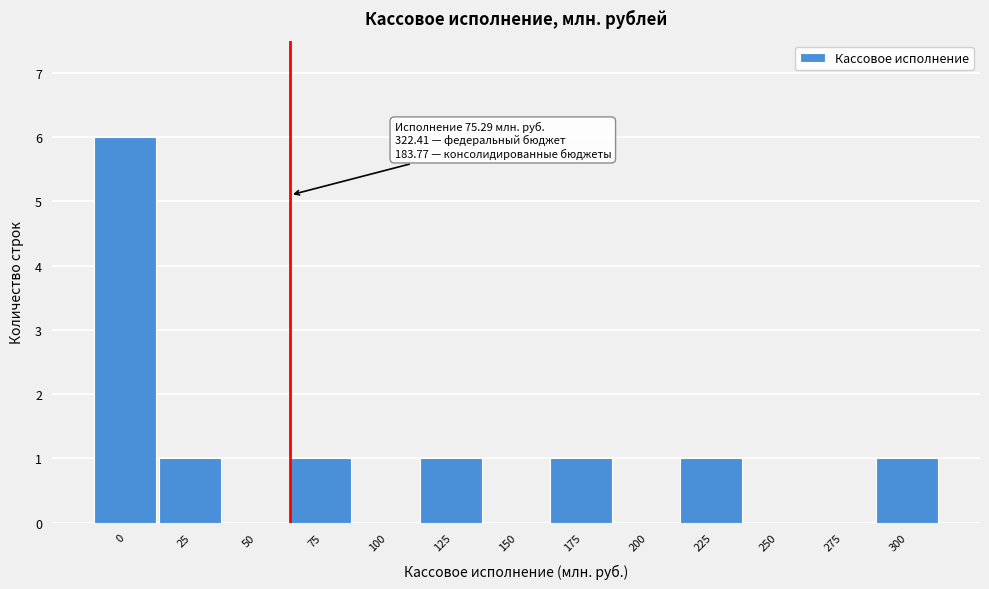

Reading right to left, what are all the values shown in this chart?

300=1	275=0	250=0	225=1	200=0	175=1	150=0	125=1	100=0	75=1	50=0	25=1	0=6